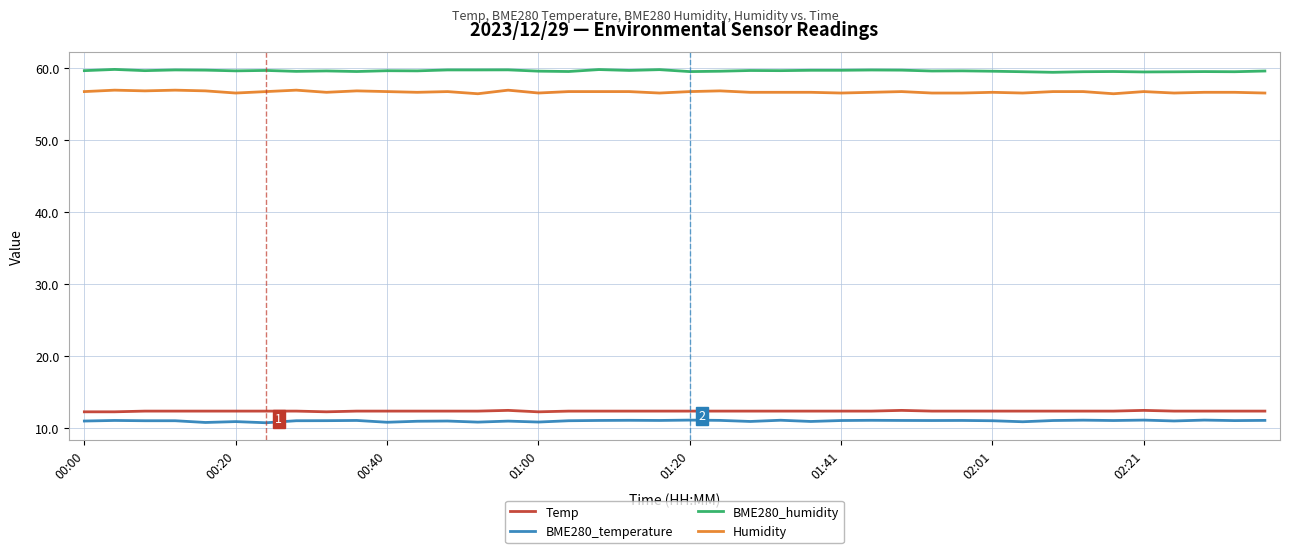

Rank the series by their maximum value, from highest to lowest.

BME280_humidity, Humidity, Temp, BME280_temperature